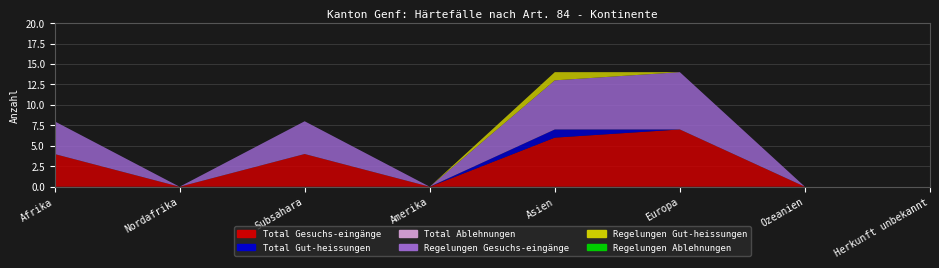

Reading right to left, what are all the values shown in this chart?

Total Gesuchs-eingänge: Herkunft unbekannt=0	Ozeanien=0	Europa=7	Asien=6	Amerika=0	Subsahara=4	Nordafrika=0	Afrika=4
Total Gut-heissungen: Herkunft unbekannt=0	Ozeanien=0	Europa=0	Asien=1	Amerika=0	Subsahara=0	Nordafrika=0	Afrika=0
Total Ablehnungen: Herkunft unbekannt=0	Ozeanien=0	Europa=0	Asien=0	Amerika=0	Subsahara=0	Nordafrika=0	Afrika=0
Regelungen Gesuchs-eingänge: Herkunft unbekannt=0	Ozeanien=0	Europa=7	Asien=6	Amerika=0	Subsahara=4	Nordafrika=0	Afrika=4
Regelungen Gut-heissungen: Herkunft unbekannt=0	Ozeanien=0	Europa=0	Asien=1	Amerika=0	Subsahara=0	Nordafrika=0	Afrika=0
Regelungen Ablehnungen: Herkunft unbekannt=0	Ozeanien=0	Europa=0	Asien=0	Amerika=0	Subsahara=0	Nordafrika=0	Afrika=0